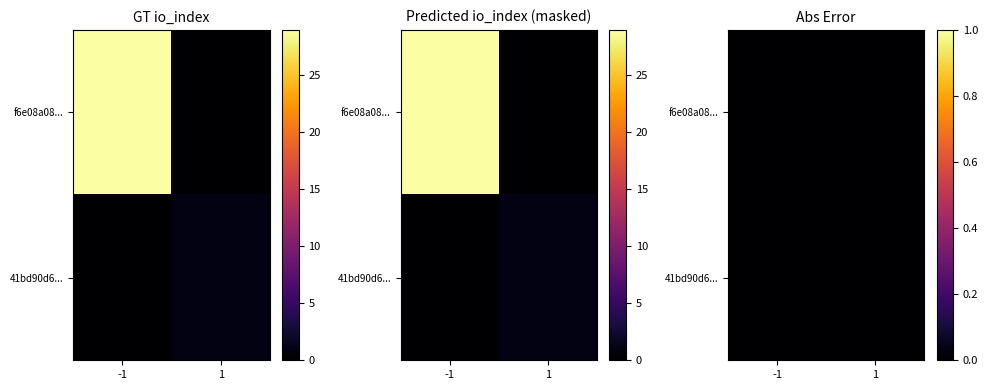

True or false: f6e08a084785571bac8efb429598af91780c83b has a value of -1 at direction.

False